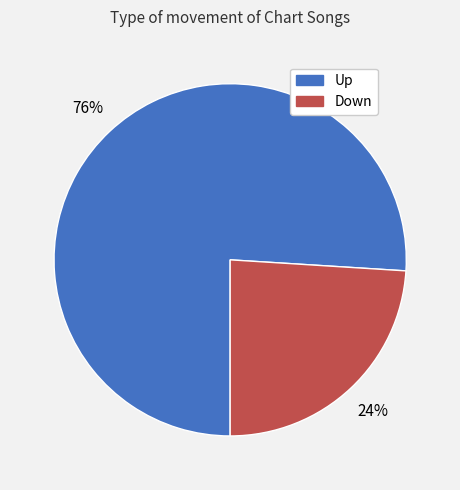

Do Down and Up together represent more than half of the pie?

Yes